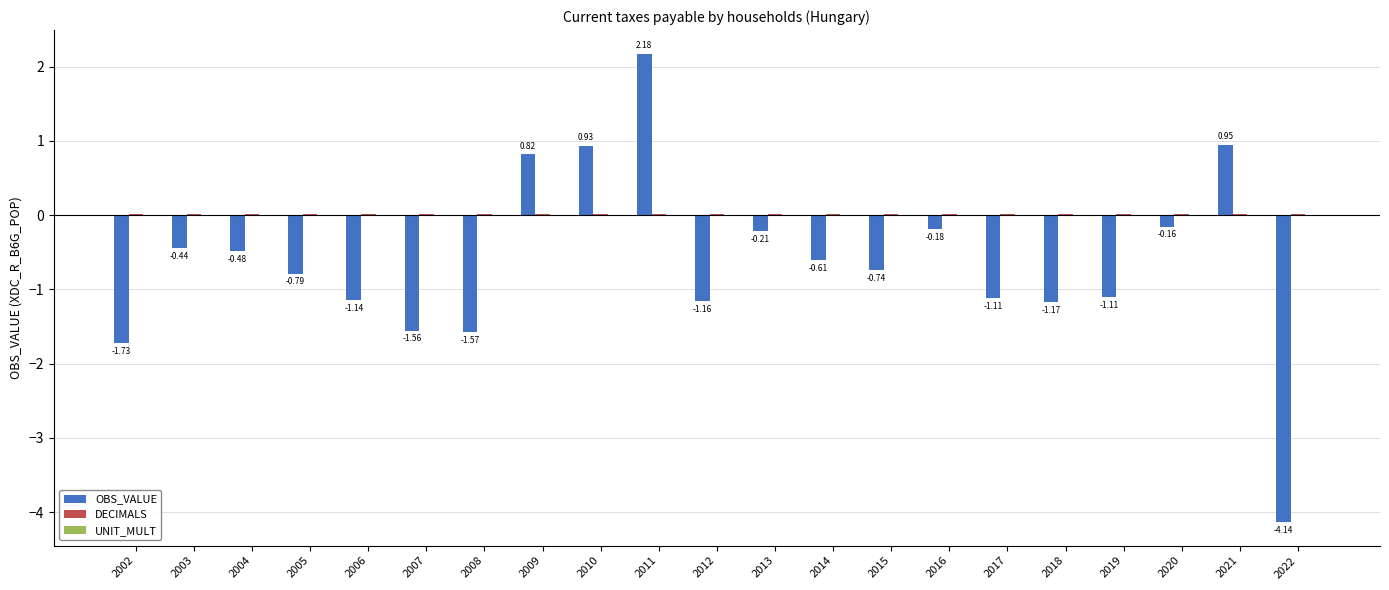

At which category is the sum across all series the highest?

2011